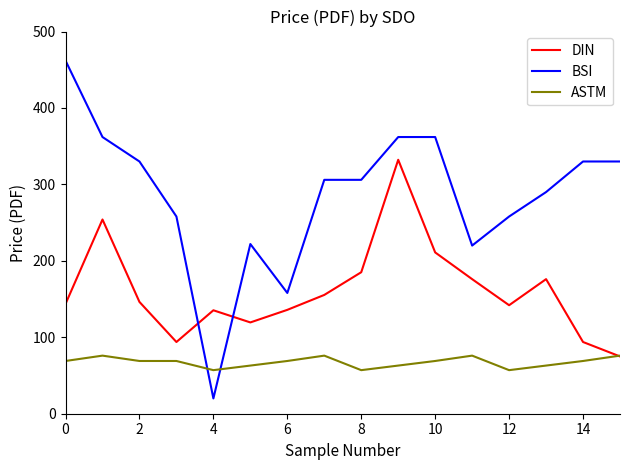

What is the maximum value shown in the chart?

462.0